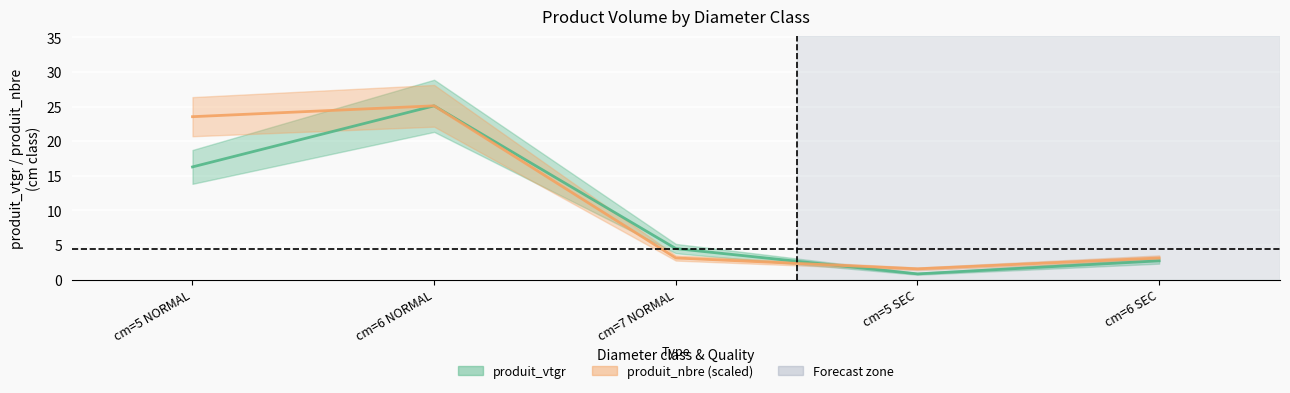

What is the minimum value for produit_vtgr?

0.8